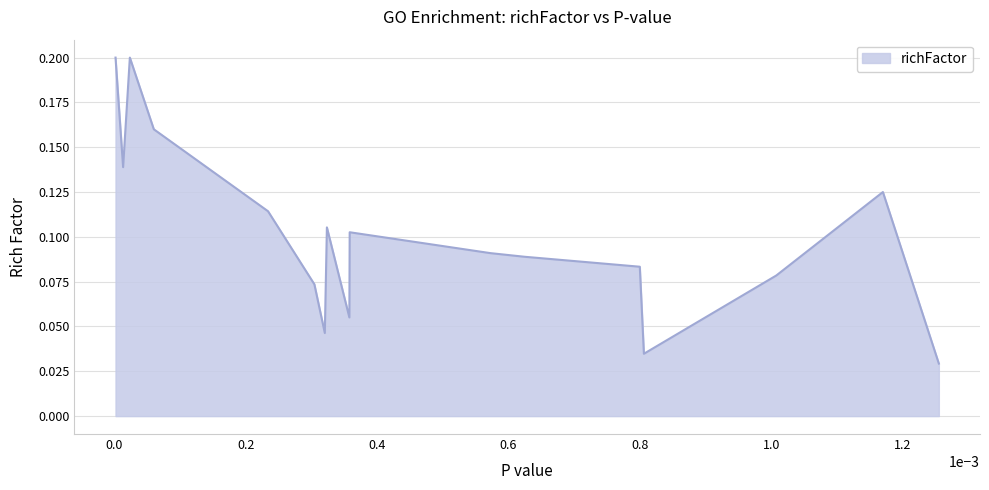

Is it true that the value at GO:0019814 is 0.1?

False